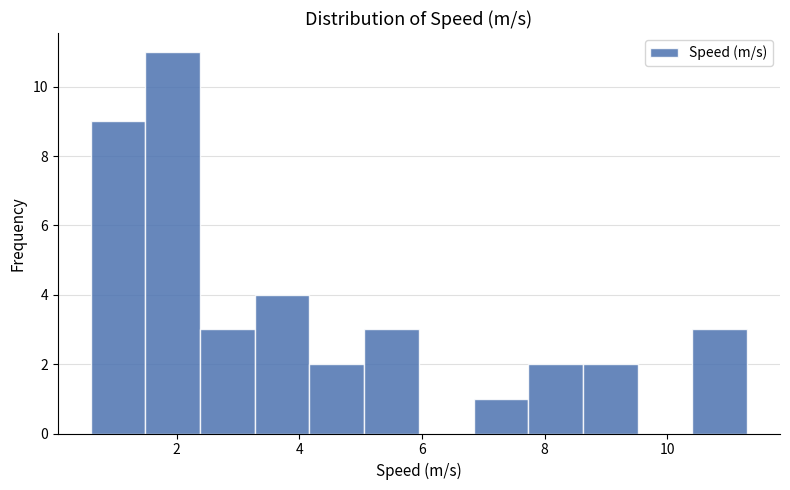

What is the height of the bar covering 6.8 to 7.8 on the x-axis? Neither the bar edges nor the heights are printed on the chart, so give them approximately, as read against the axes.

1